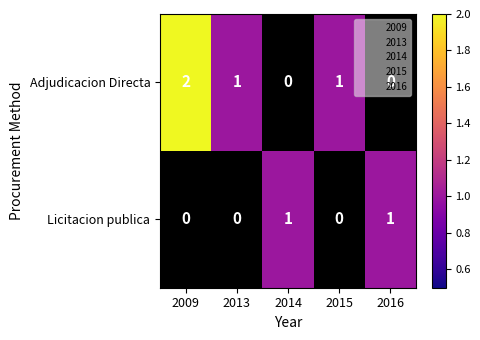

Which label corresponds to the largest value in the chart?

2009